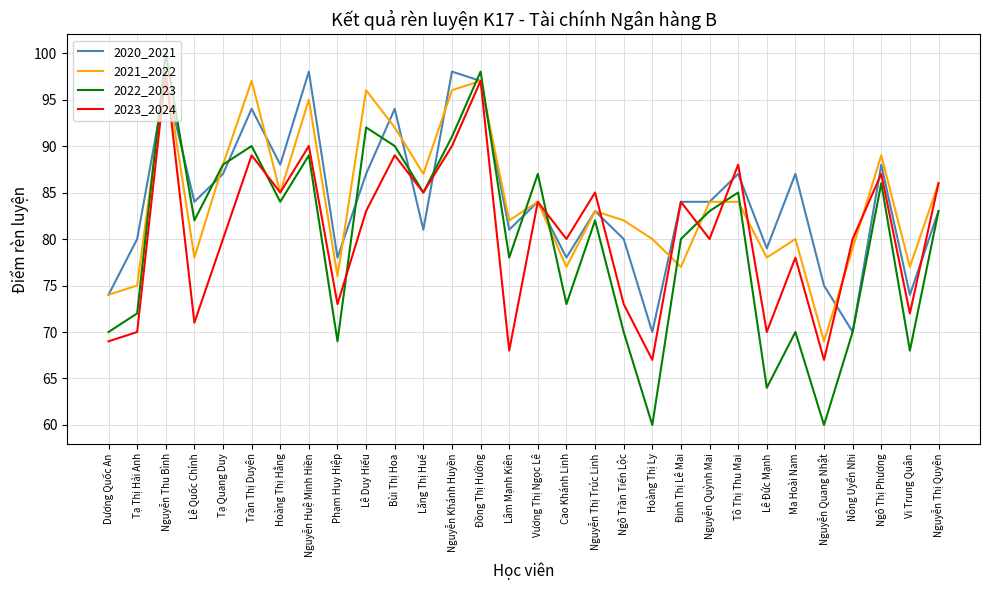

What is the spread (max minus min) of values at Nguyễn Thị Quyên?

3